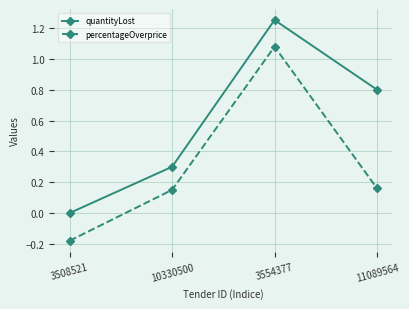

True or false: quantityLost and percentageOverprice intersect in this chart.

False